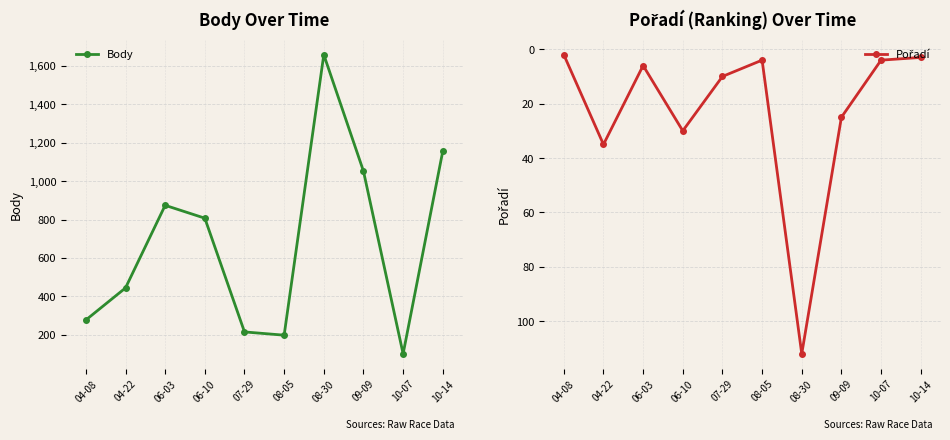

What is the difference between the maximum and second lowest values in the Pořadí series?

109